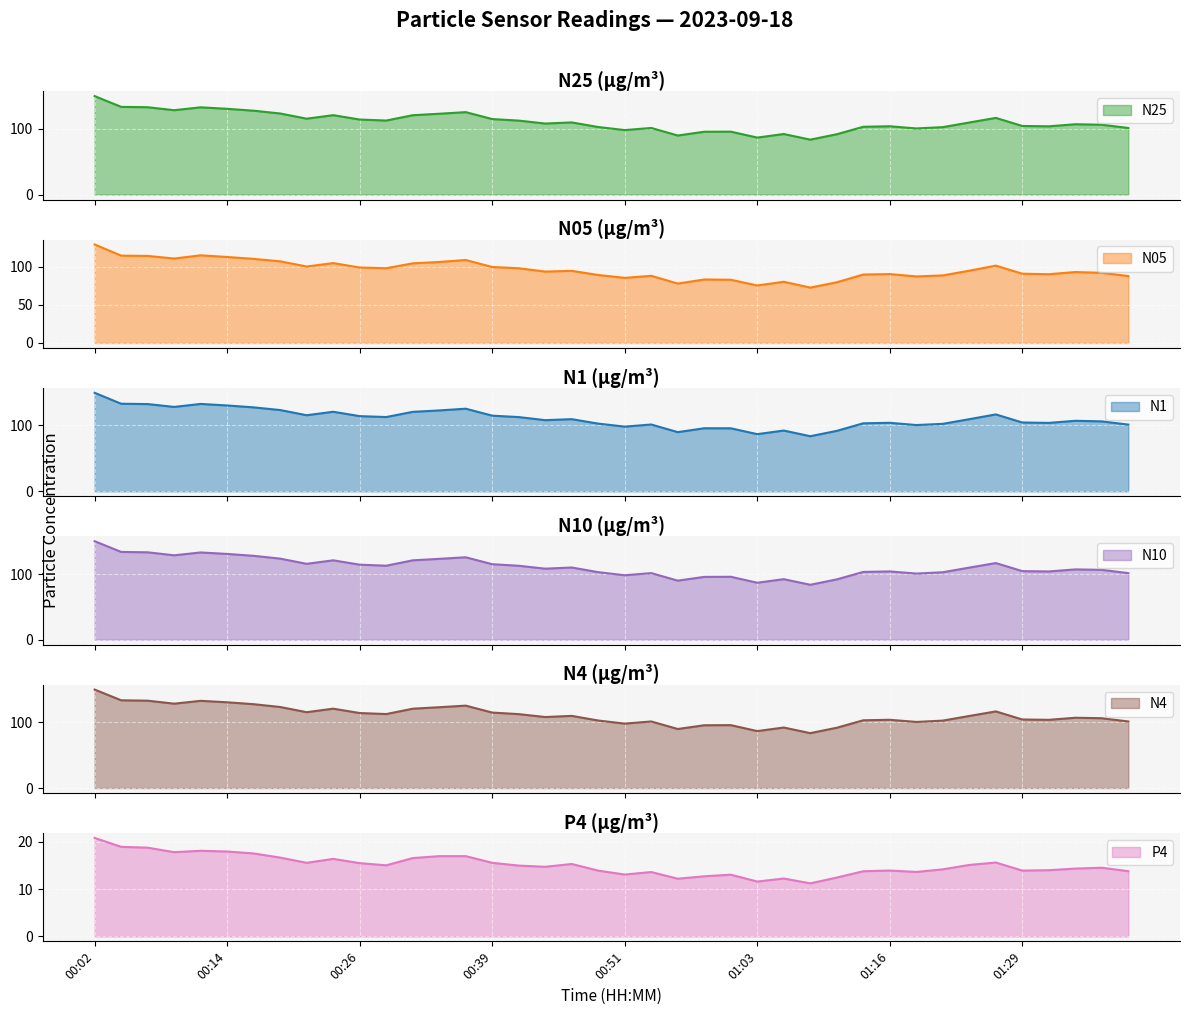

What is the greatest value displayed?

150.2